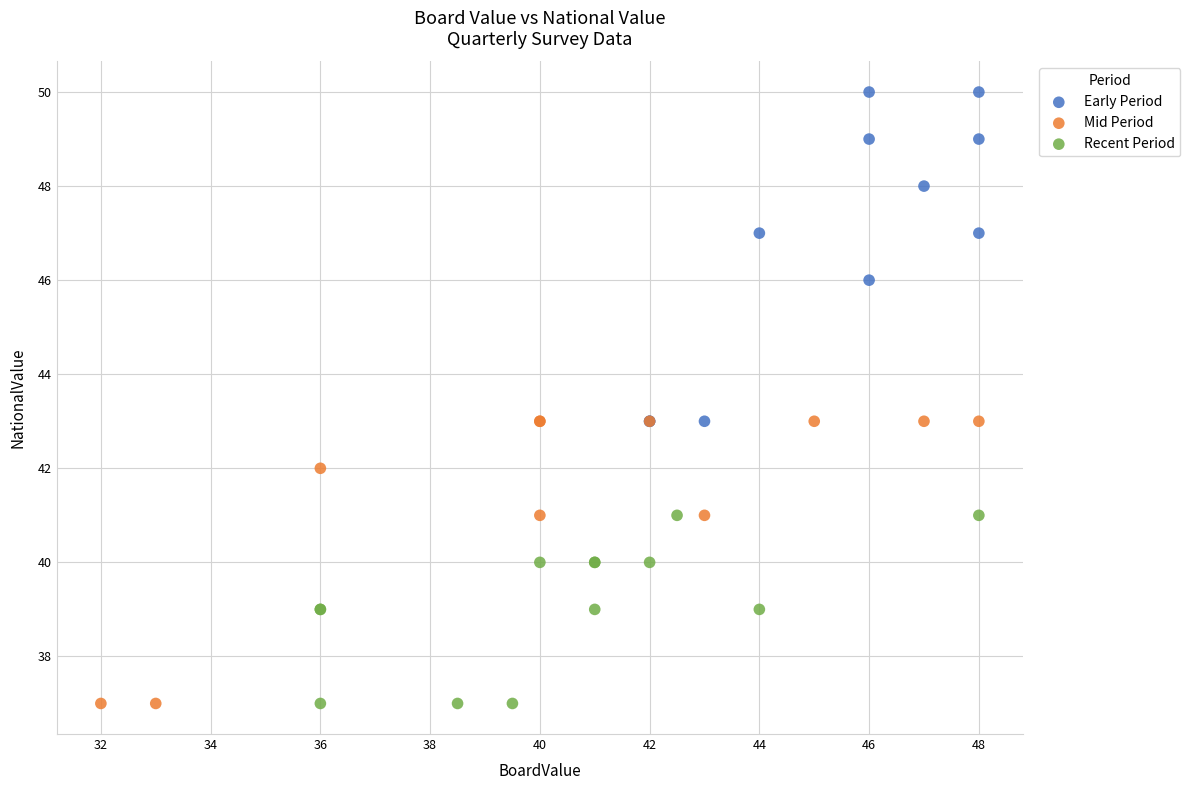

Which series contains the highest Y value?

Early Period